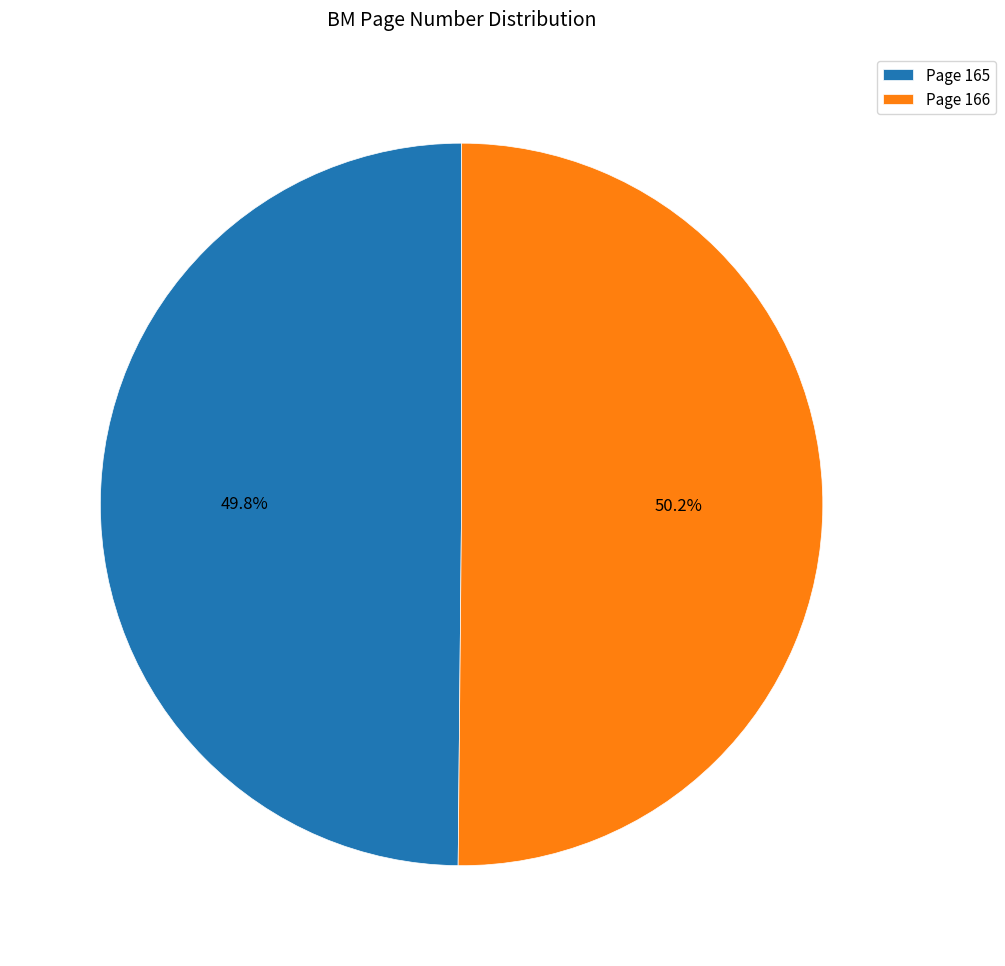

What is the ratio of the value at Page 166 to the value at Page 165?

1.0